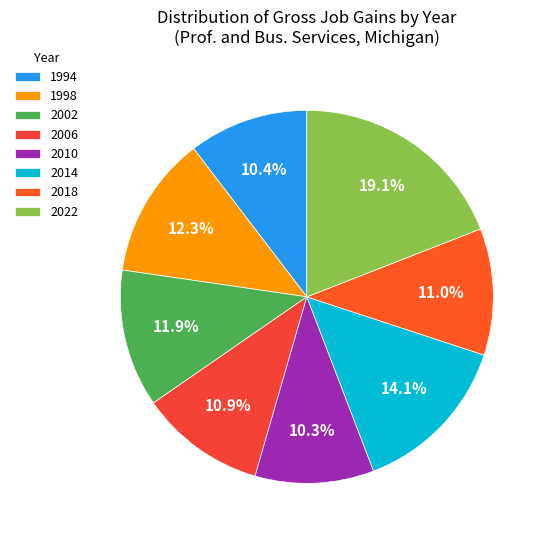

Is the sum of 2010 and 2014 greater than half?

No